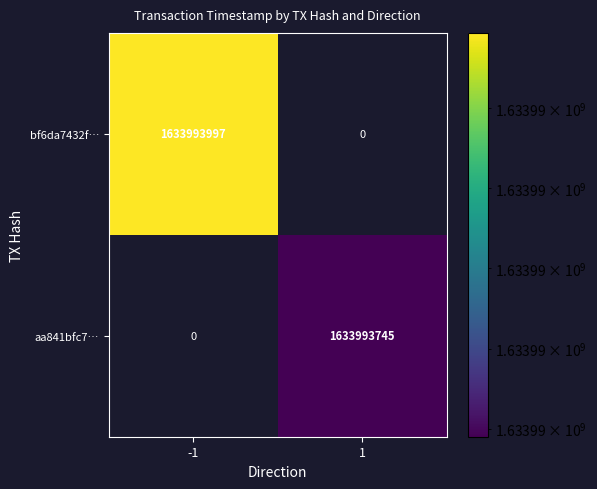

What is the spread (max minus min) of values at direction?

2